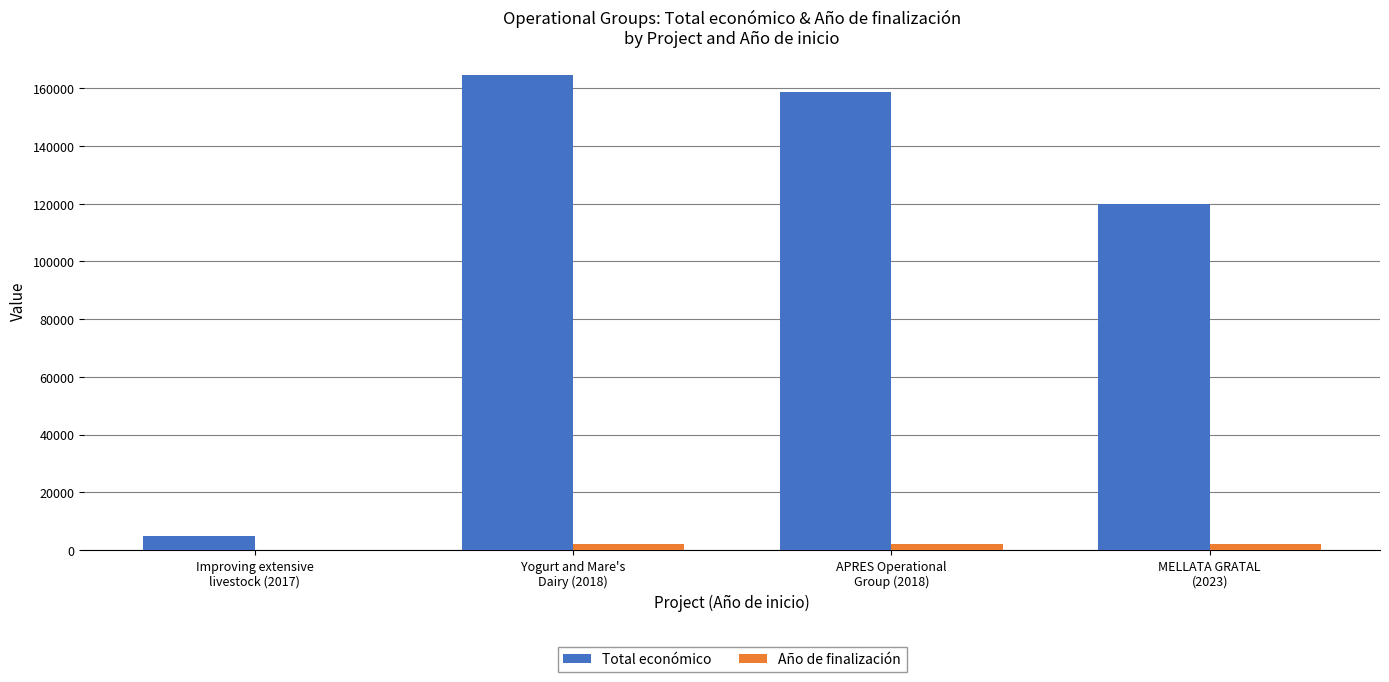

Which series has the largest total across all categories?

Total económico